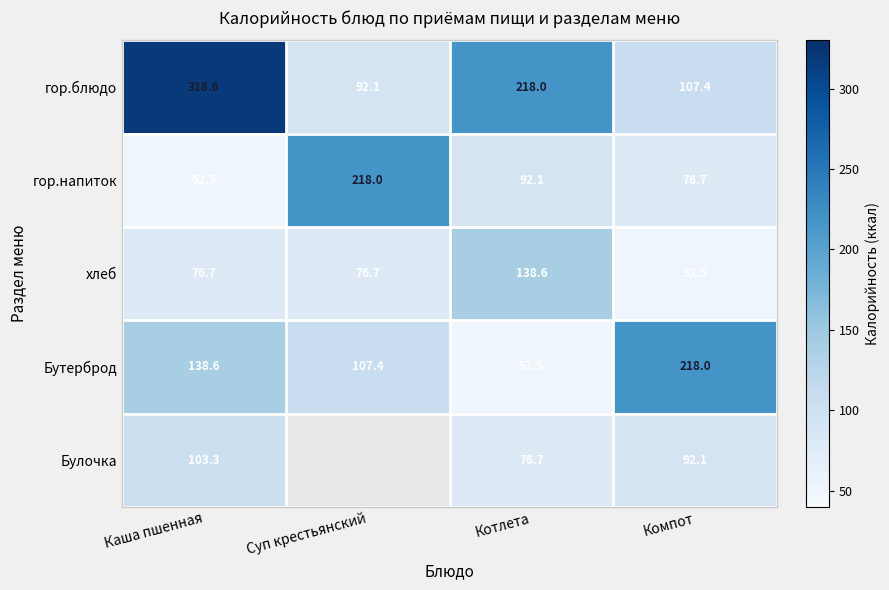

List the labels in order of гор.блюдо value, largest first.

Каша пшенная, Котлета, Компот, Суп крестьянский